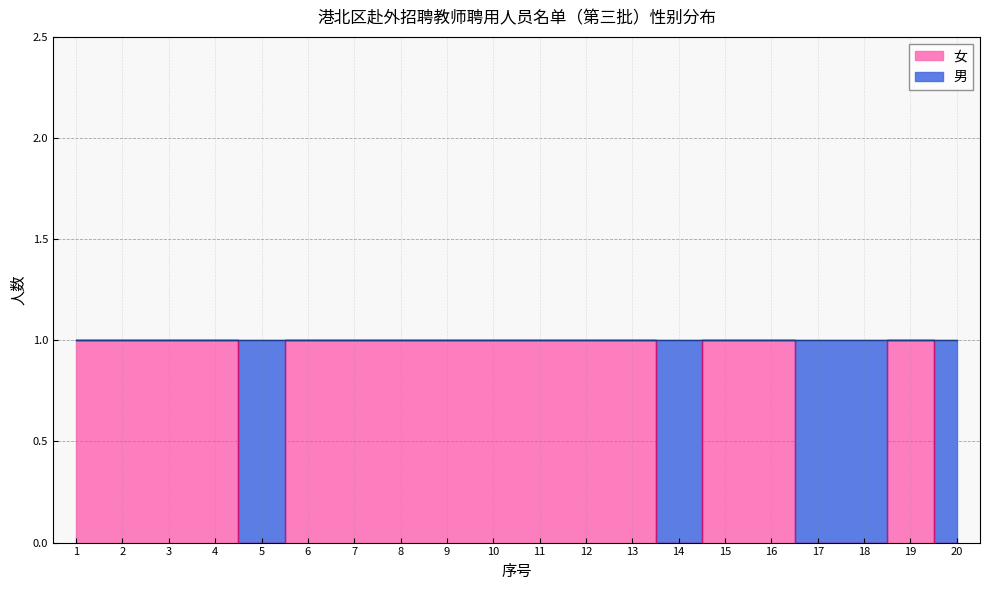

The value at 1 is 2. True or false?

False